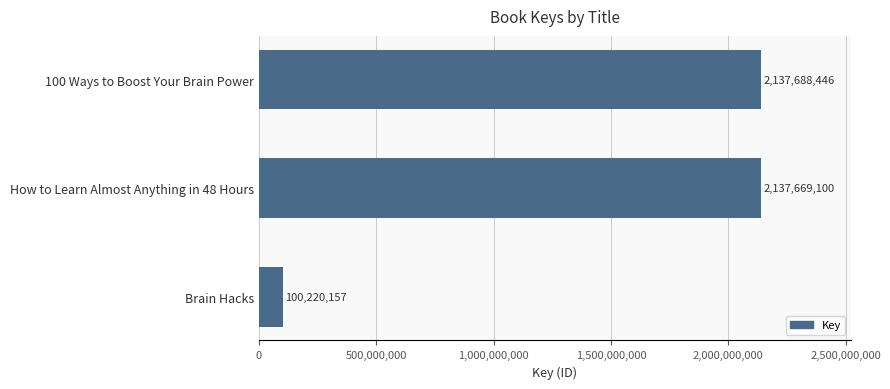

Reading bottom to top, list all the values displayed in this chart.

100220157	2137669100	2137688446